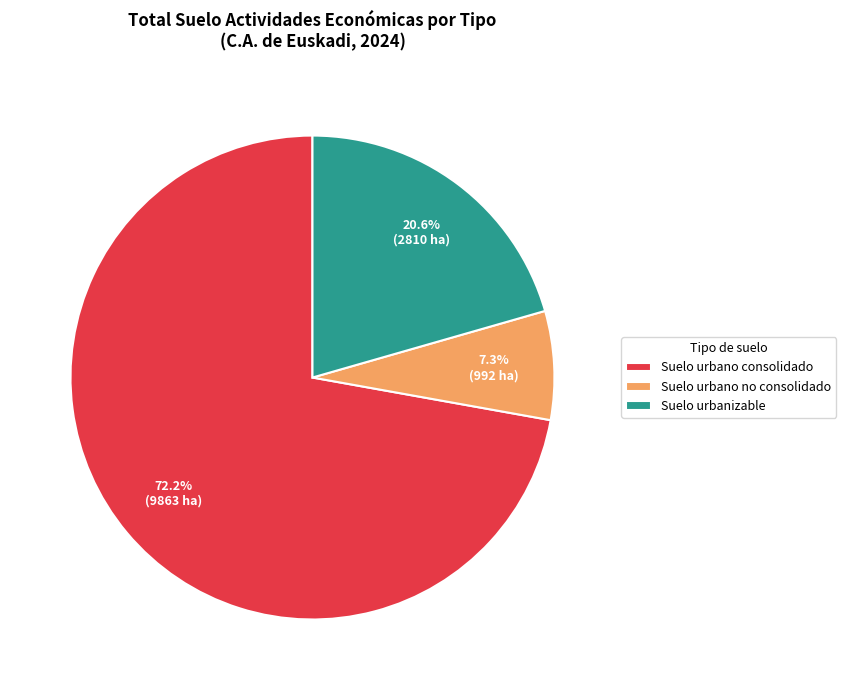

True or false: Suelo urbanizable accounts for 21% of the total.

True